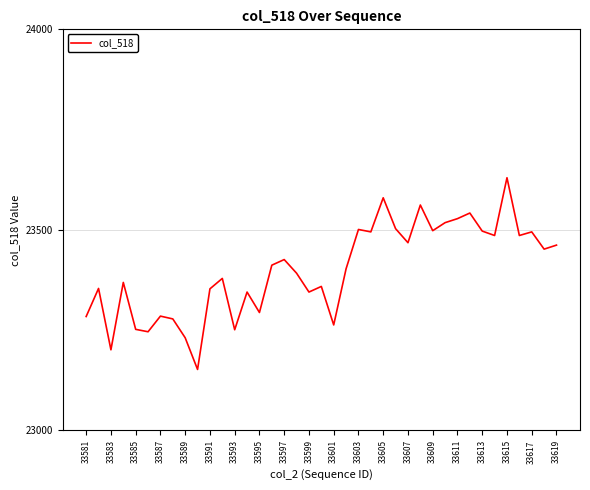

How many lines are shown in the chart?

1